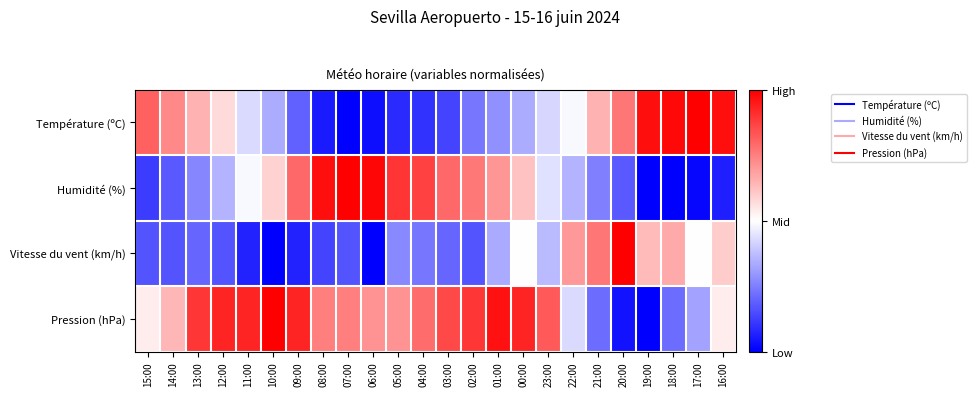

Which category has the highest value across all series?

17:00